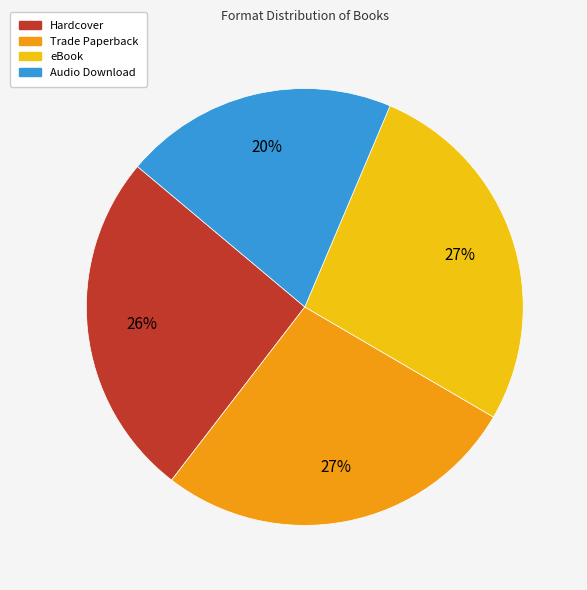

To the nearest percent, what is the average slice percentage?

25%